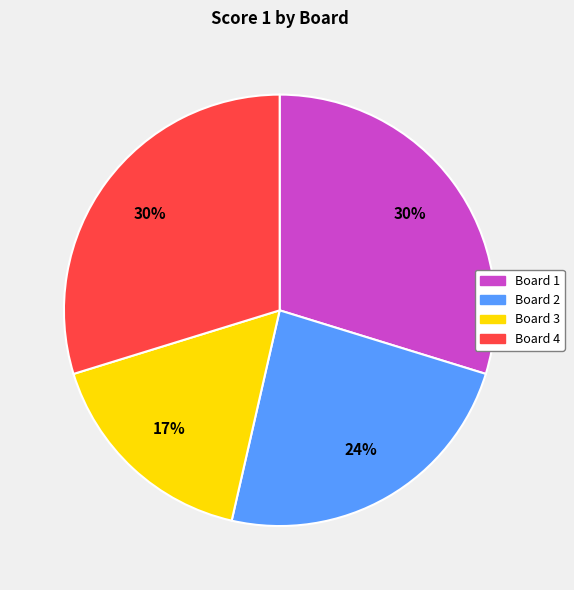

Count the number of slices in the pie.

4